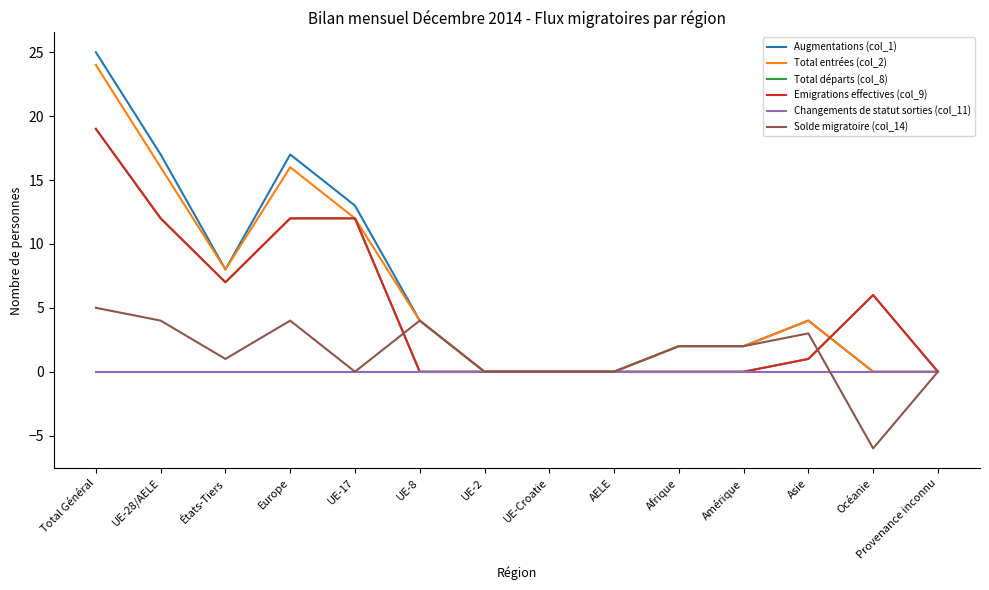

List the series in order of their peak value, highest first.

Augmentations (col_1), Total entrées (col_2), Total départs (col_8), Emigrations effectives (col_9), Solde migratoire (col_14), Changements de statut sorties (col_11)